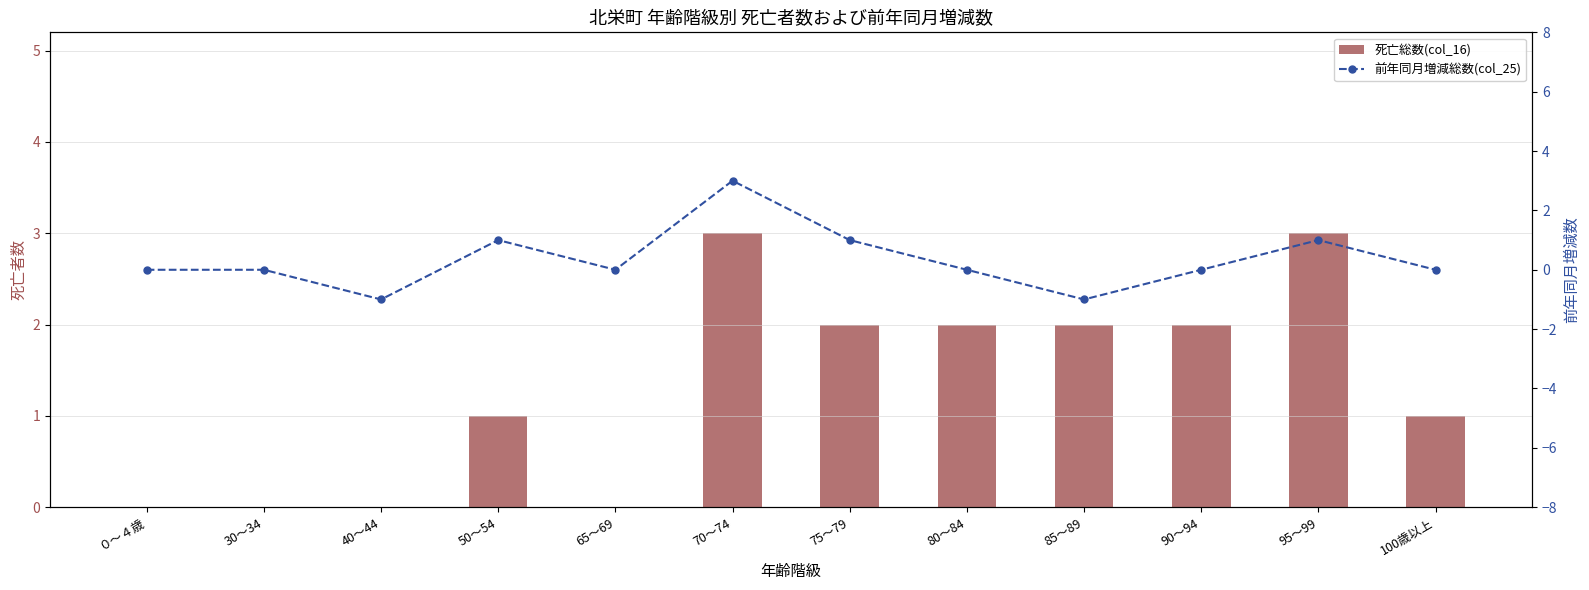

What are all the series names shown in the legend?

死亡総数(col_16), 前年同月増減総数(col_25)